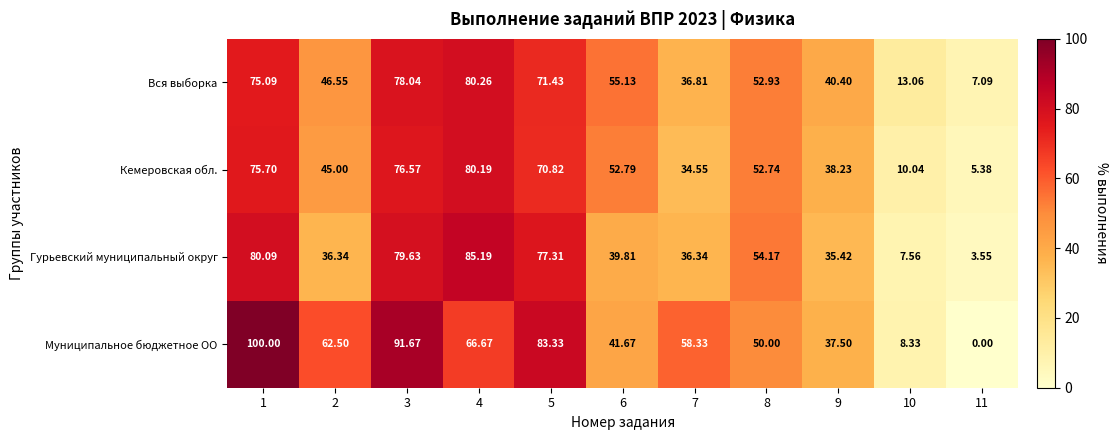

Rank the series by their maximum value, from highest to lowest.

Муниципальное бюджетное ОО, Гурьевский муниципальный округ, Вся выборка, Кемеровская обл.